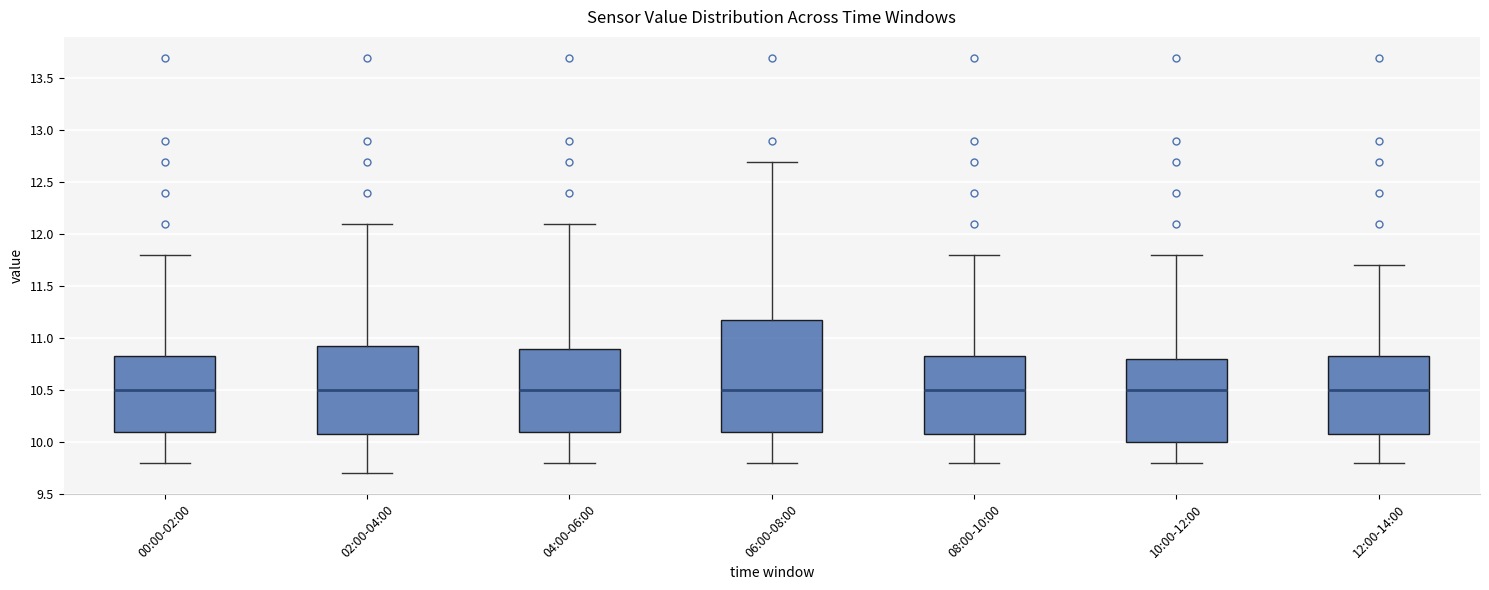

Reading left to right, read every box against the y-axis: the position of its median line, the range the box covers, and the ends of its whiskers. The values are not printed on the chart, so give them approximately, as read against the axis.

00:00-02:00: median 10.50, box 10.10 to 10.85, whiskers 9.80 to 11.80
02:00-04:00: median 10.50, box 10.10 to 10.95, whiskers 9.70 to 12.10
04:00-06:00: median 10.50, box 10.10 to 10.90, whiskers 9.80 to 12.10
06:00-08:00: median 10.50, box 10.10 to 11.20, whiskers 9.80 to 12.70
08:00-10:00: median 10.50, box 10.10 to 10.85, whiskers 9.80 to 11.80
10:00-12:00: median 10.50, box 10.00 to 10.80, whiskers 9.80 to 11.80
12:00-14:00: median 10.50, box 10.10 to 10.85, whiskers 9.80 to 11.70